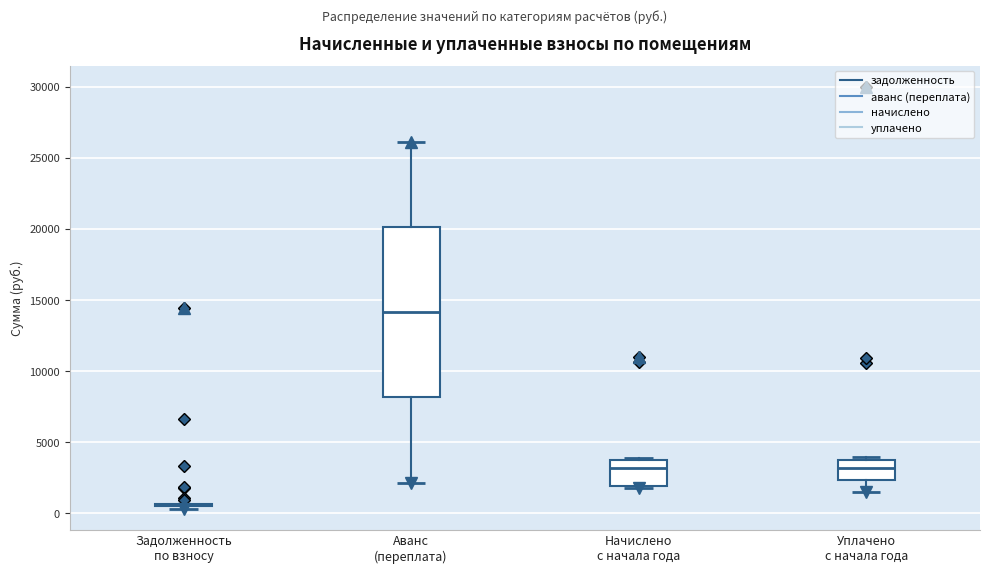

Where does the lower whisker of the box for Уплачено с начала года end on the y-axis? The values are not printed on the chart, so give them approximately, as read against the axis.

1500